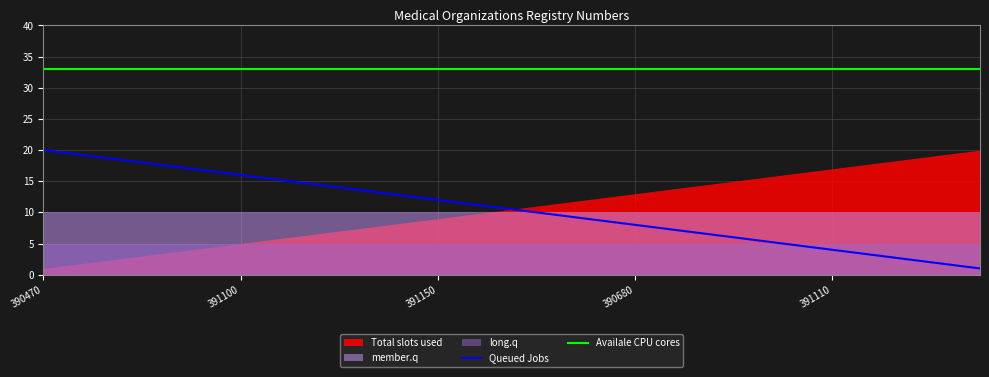

What is the average value of the Availale CPU cores series?

33